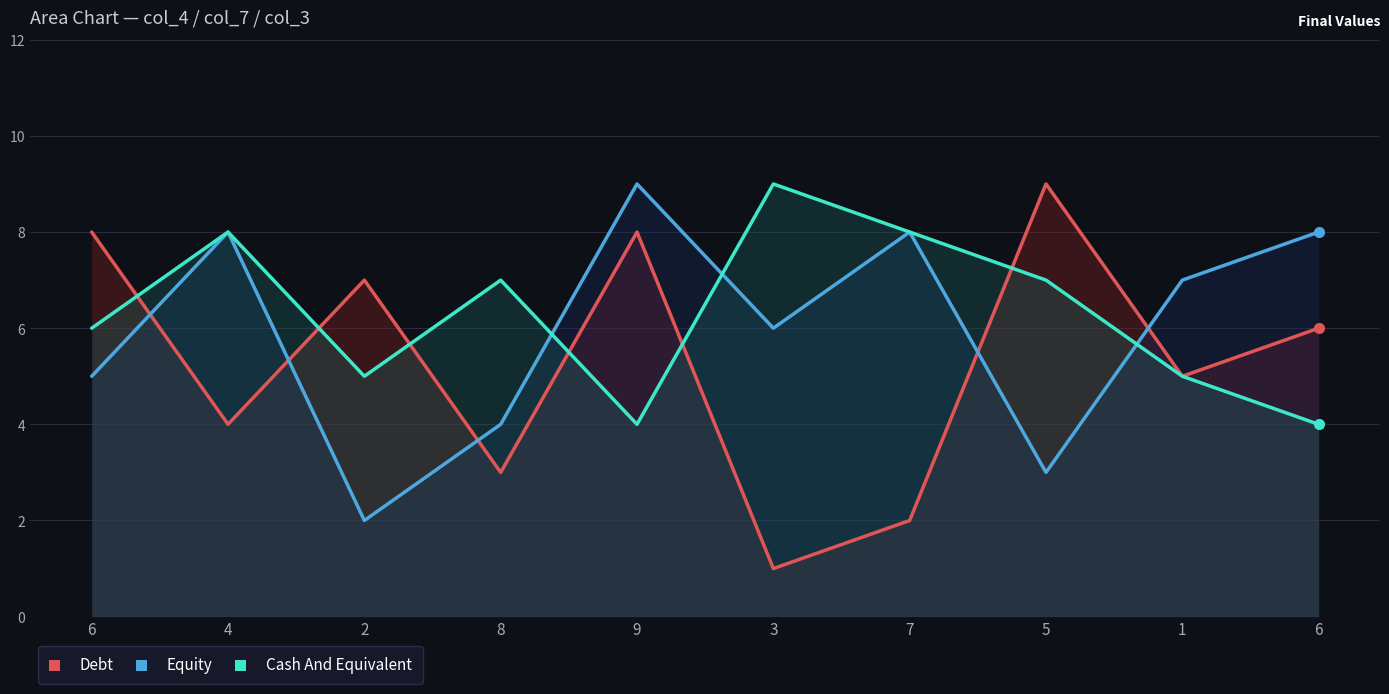

What are all the series names shown in the legend?

Debt, Equity, Cash And Equivalent